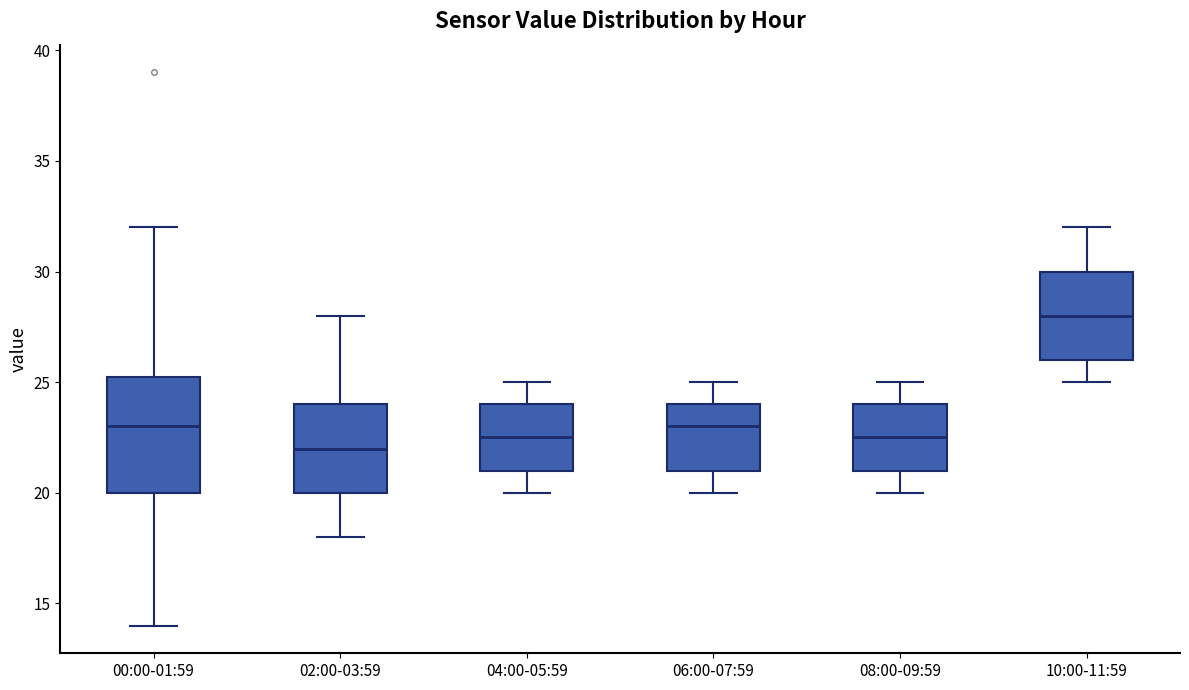

Which box is the tallest, from its lower edge to its upper edge?

00:00-01:59